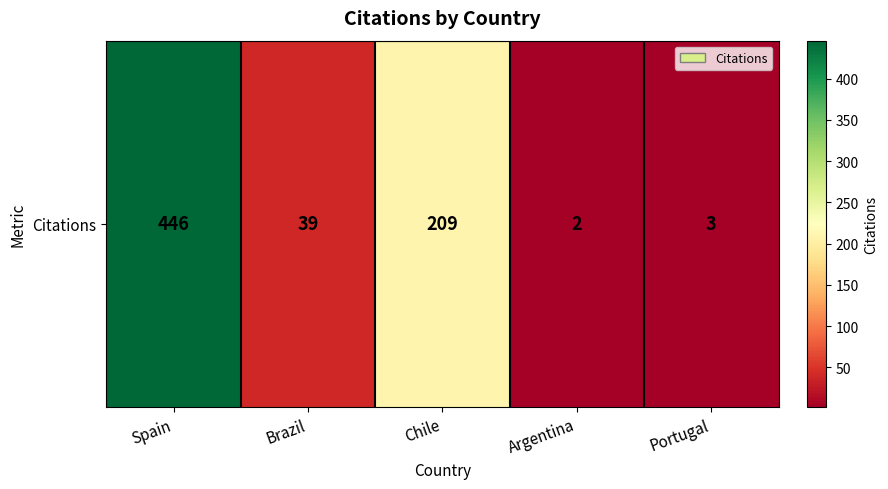

Where does the data first go above 39?

Spain